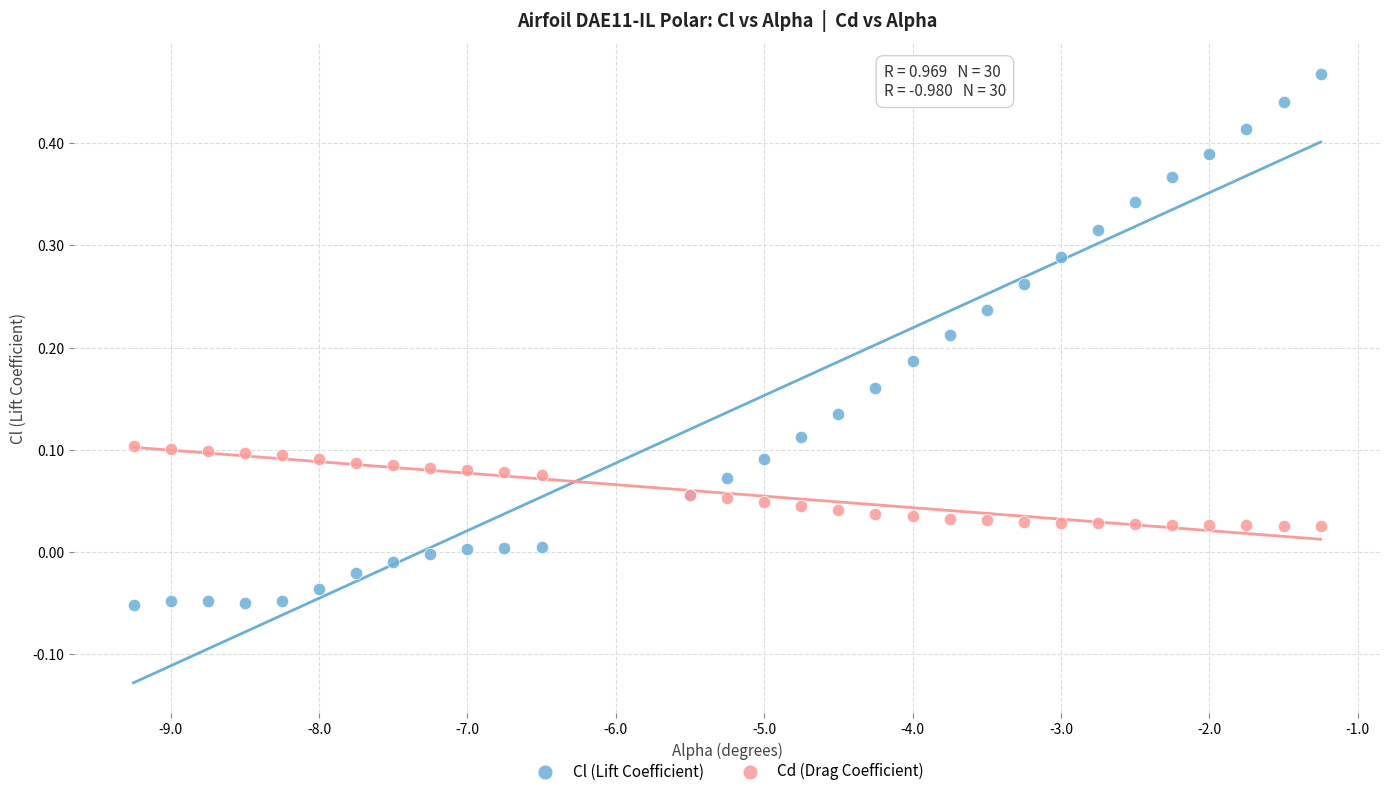

What is the X range (max minus min) for the scatter plot?

8.0